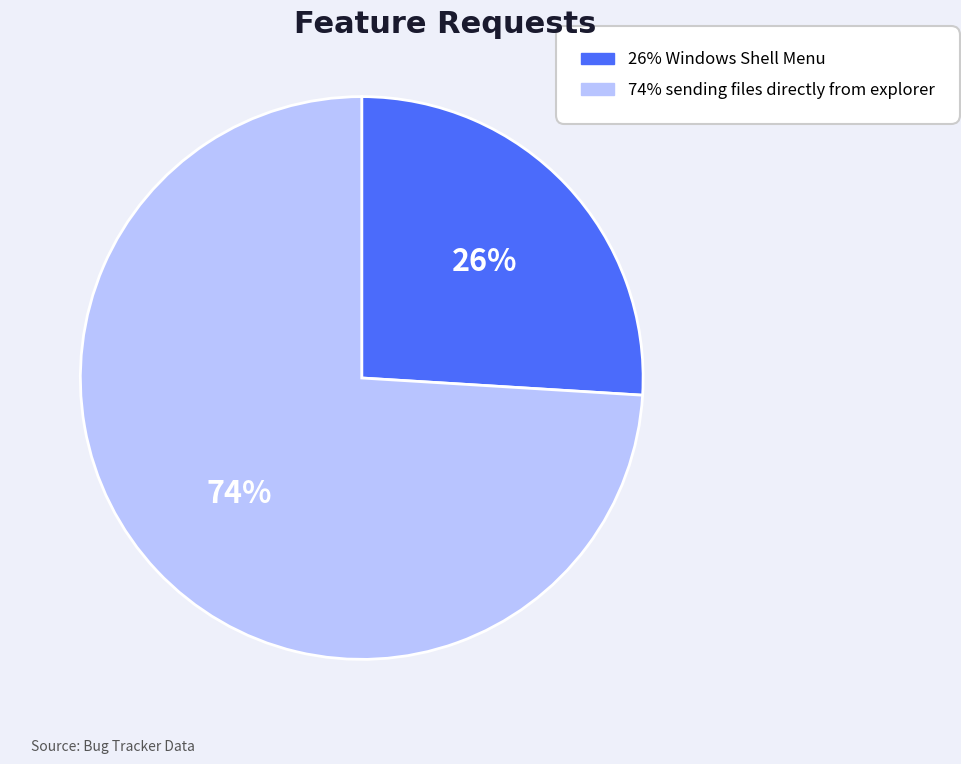

To the nearest percent, what is the difference between the largest and smallest slice percentages?

48%